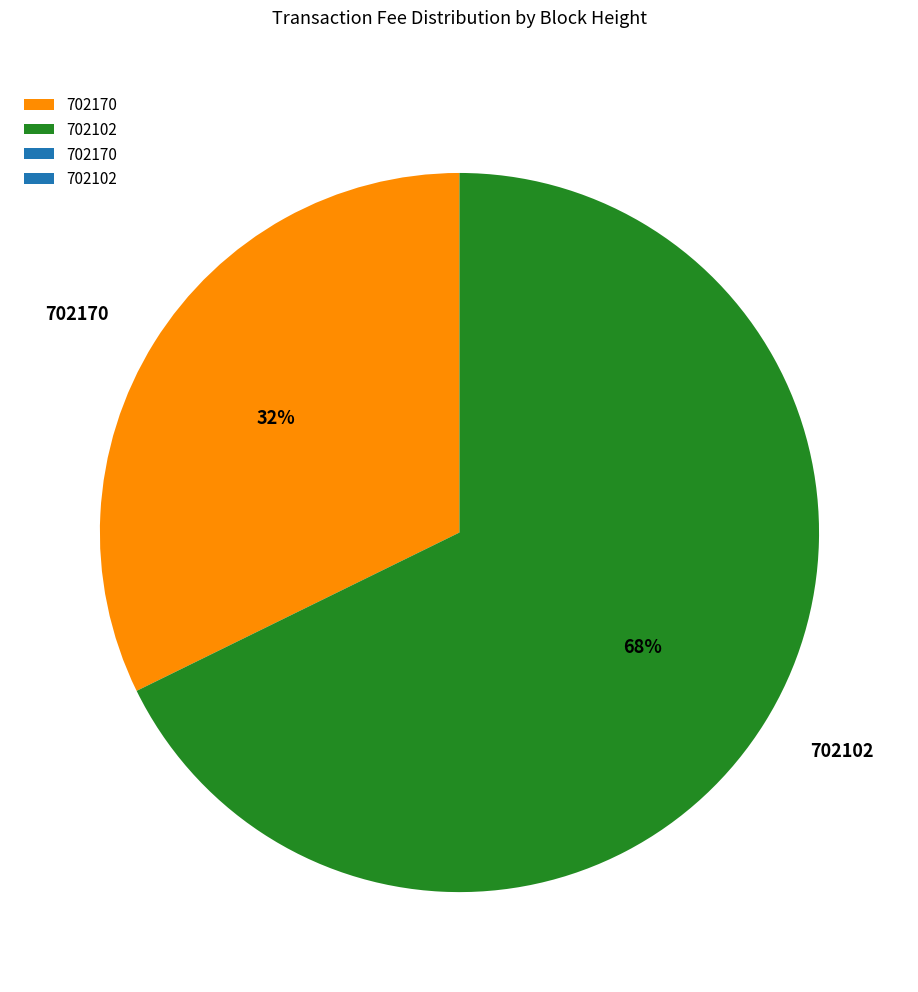

What percentage is the 702102 slice, to the nearest percent?

68%